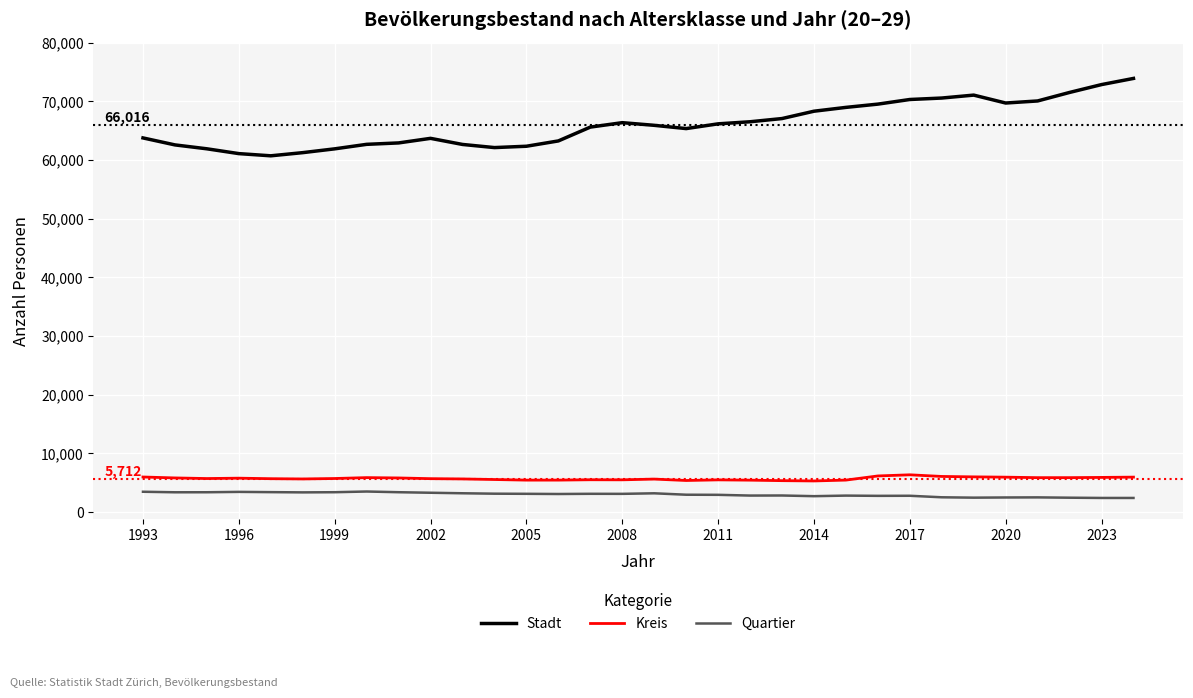

True or false: Quartier and Stadt intersect in this chart.

False